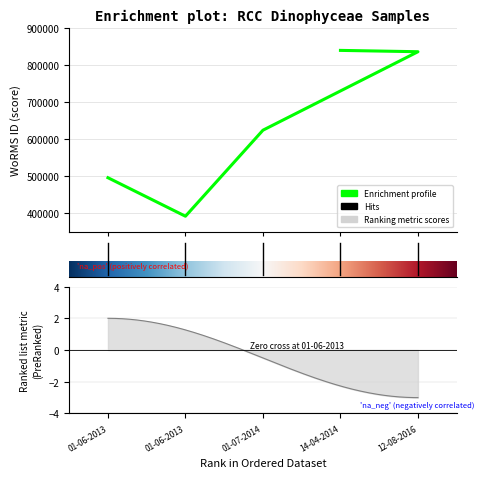

Which has a higher value, 01-06-2013 or 12-08-2016?

12-08-2016